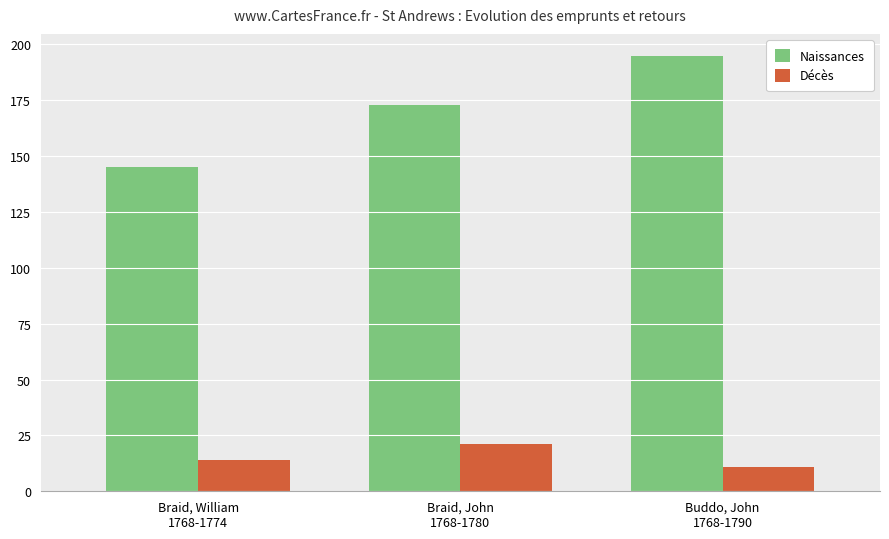

Rank the categories by Décès value from lowest to highest.

Buddo, John
1768-1790, Braid, William
1768-1774, Braid, John
1768-1780